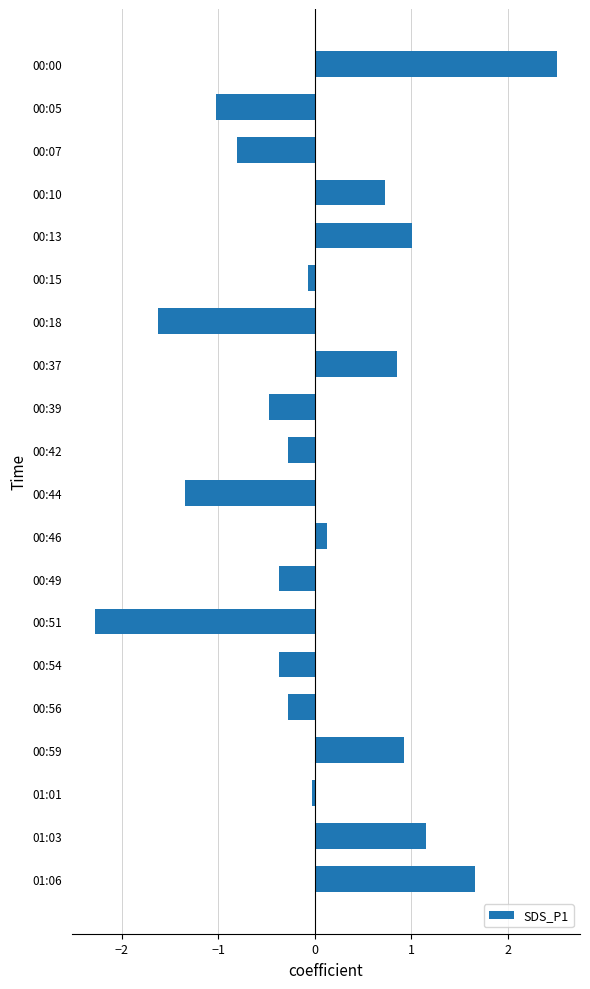

How many values are below 0?

12